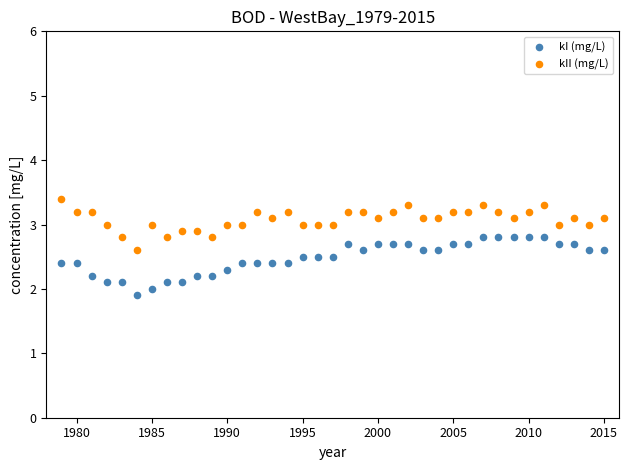

Which series reaches the maximum Y coordinate?

kII (mg/L)